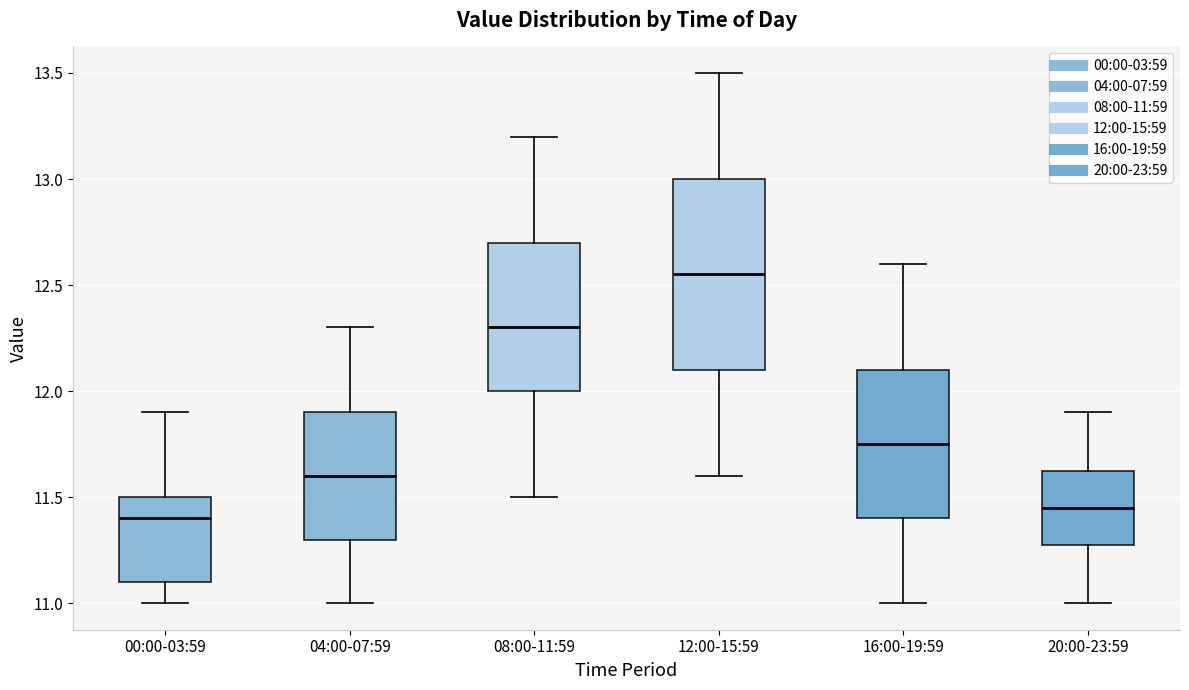

Which box is the tallest, from its lower edge to its upper edge?

12:00-15:59